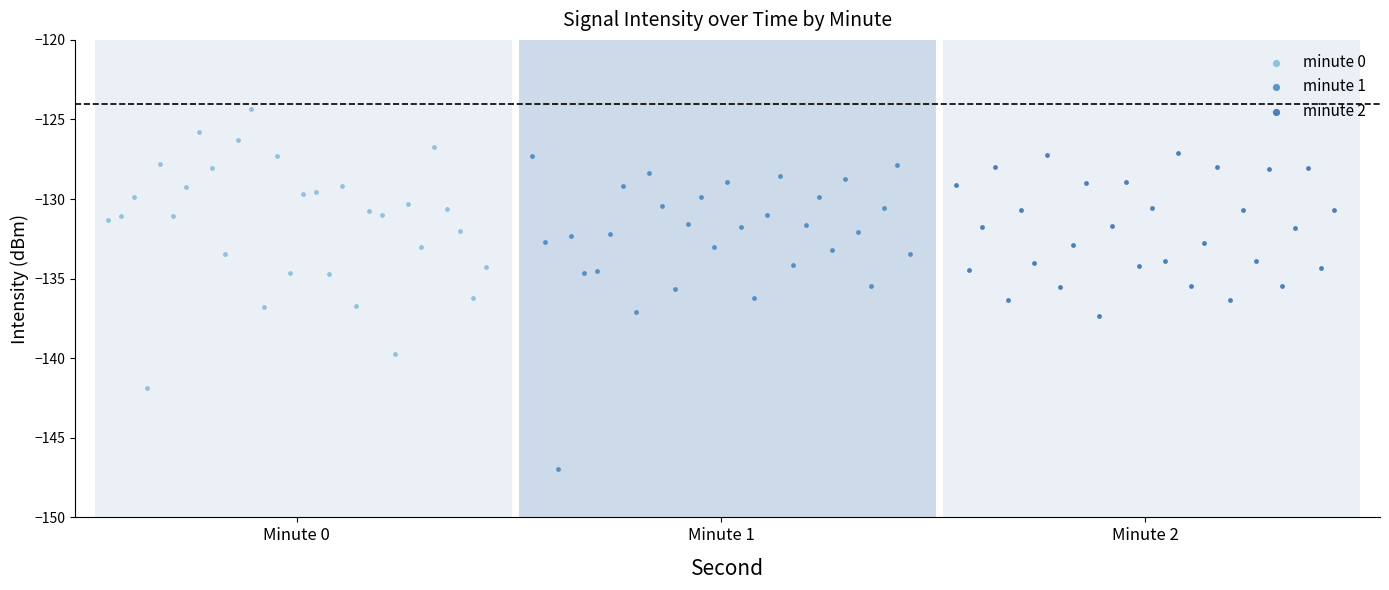

Which series has the largest Y range (max minus min)?

minute 1